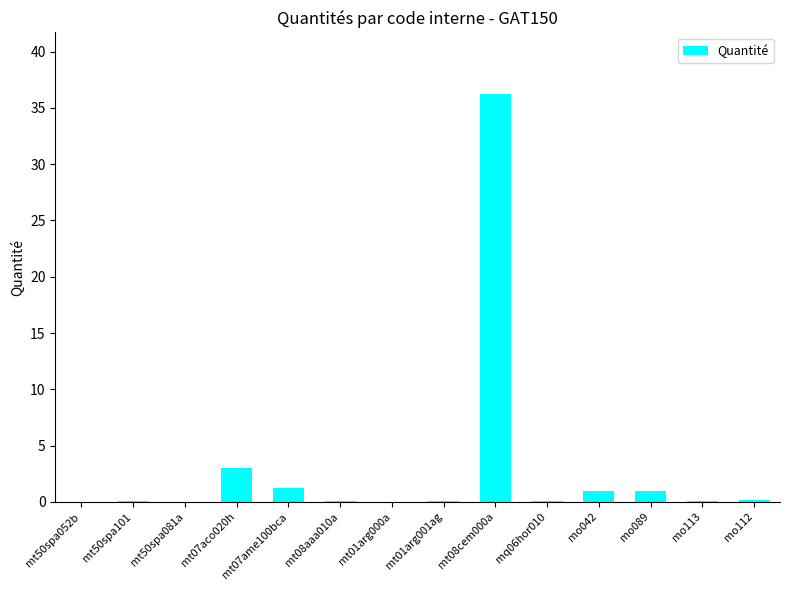

Is it true that the value at mt08cem000a is 64.3?

False